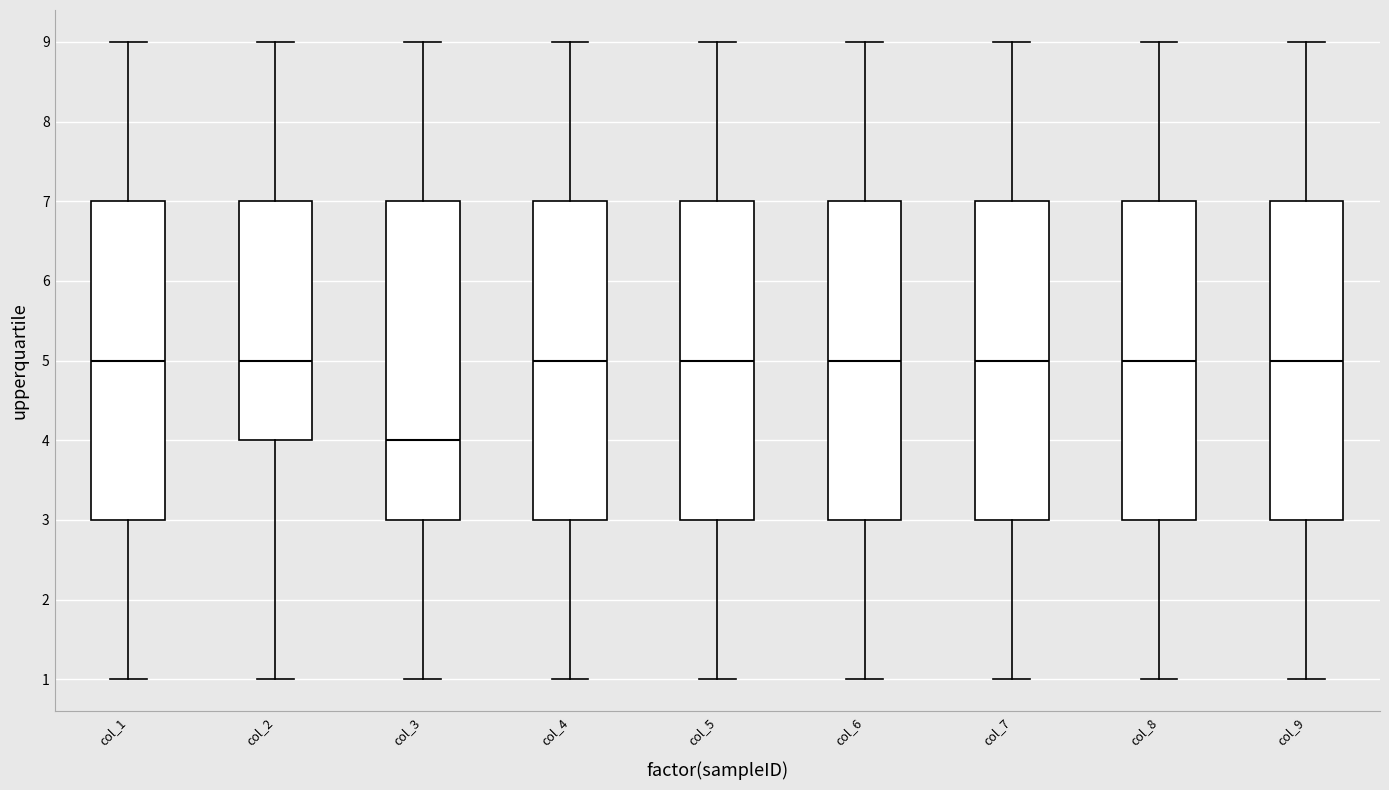

Reading left to right, read every box against the y-axis: the position of its median line, the range the box covers, and the ends of its whiskers. The values are not printed on the chart, so give them approximately, as read against the axis.

col_1: median 5, box 3 to 7, whiskers 1 to 9
col_2: median 5, box 4 to 7, whiskers 1 to 9
col_3: median 4, box 3 to 7, whiskers 1 to 9
col_4: median 5, box 3 to 7, whiskers 1 to 9
col_5: median 5, box 3 to 7, whiskers 1 to 9
col_6: median 5, box 3 to 7, whiskers 1 to 9
col_7: median 5, box 3 to 7, whiskers 1 to 9
col_8: median 5, box 3 to 7, whiskers 1 to 9
col_9: median 5, box 3 to 7, whiskers 1 to 9